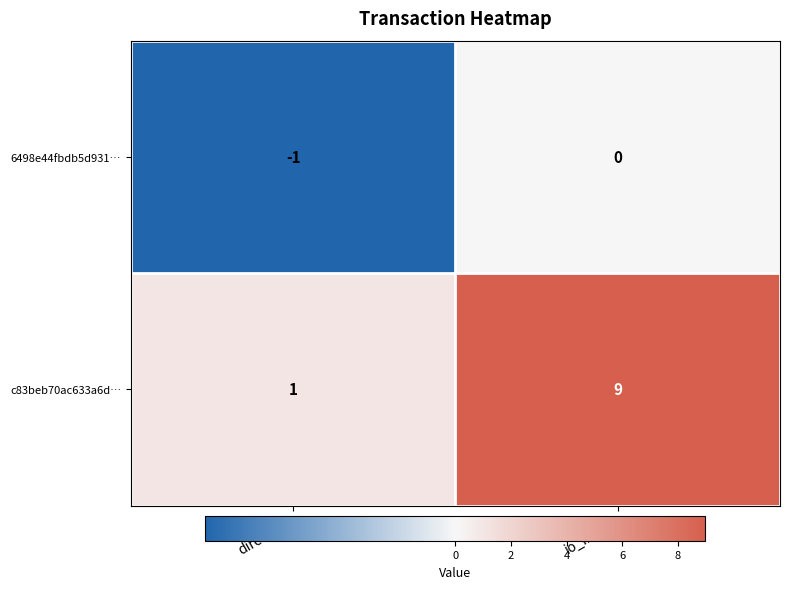

Reading right to left, what are all the values shown in this chart?

6498e44fbdb5d931…: 0	-1
c83beb70ac633a6d…: 9	1